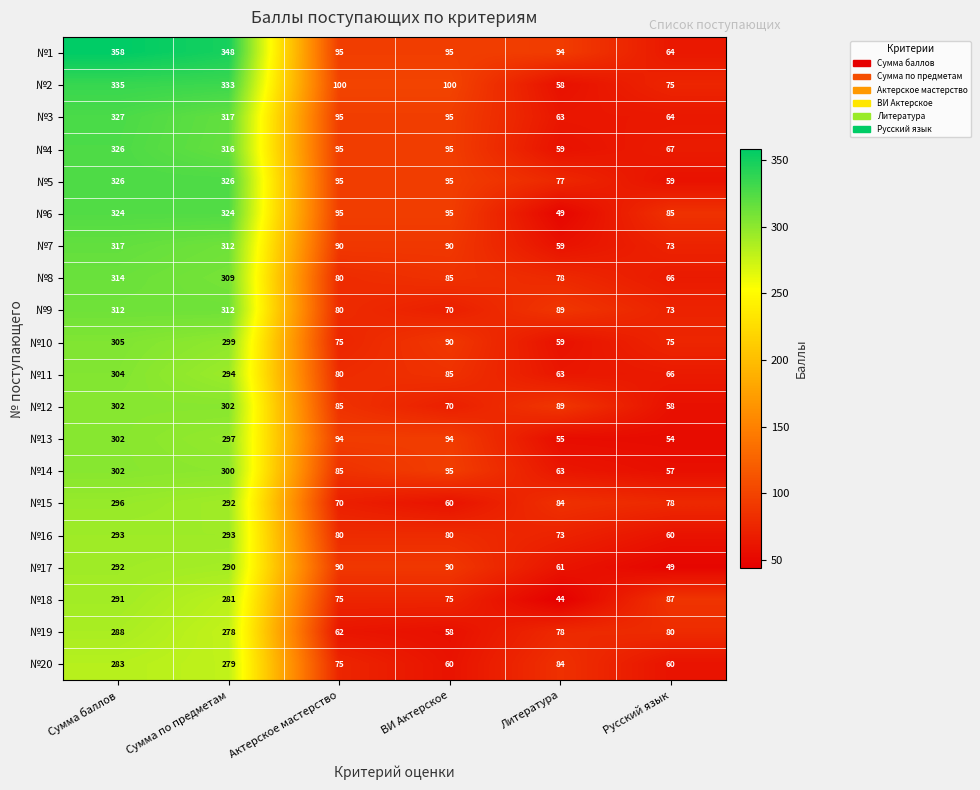

Which label corresponds to the smallest value in the chart?

Литература